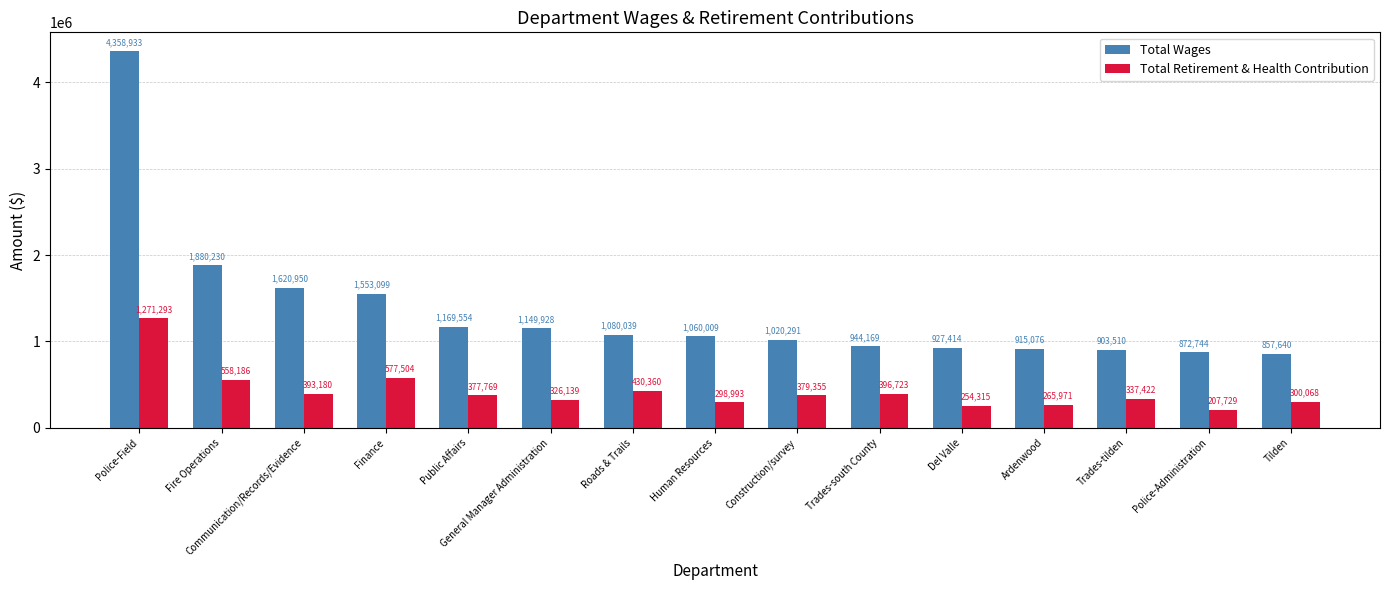

At how many categories does at least one series exceed 2362684?

1